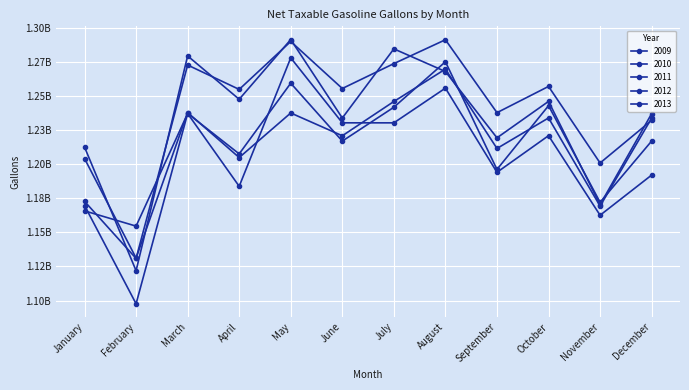

Does the chart have visible grid lines?

Yes